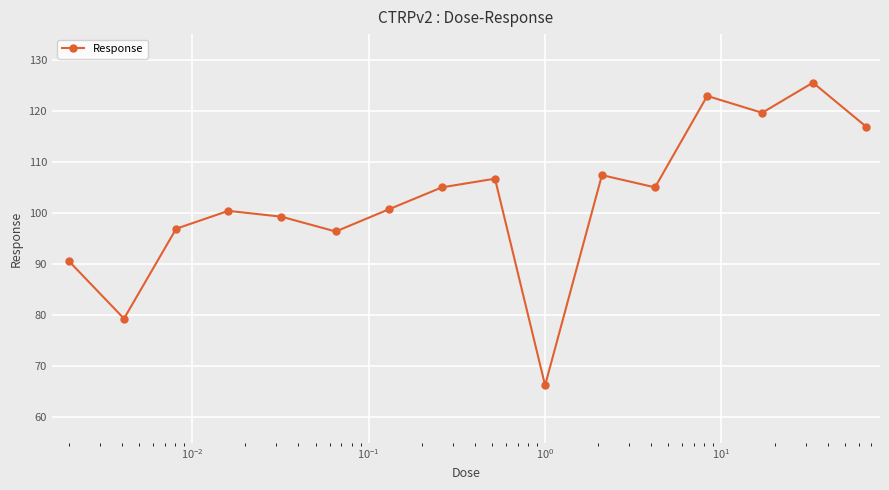

What is the value of the 5th point from the left?

99.3